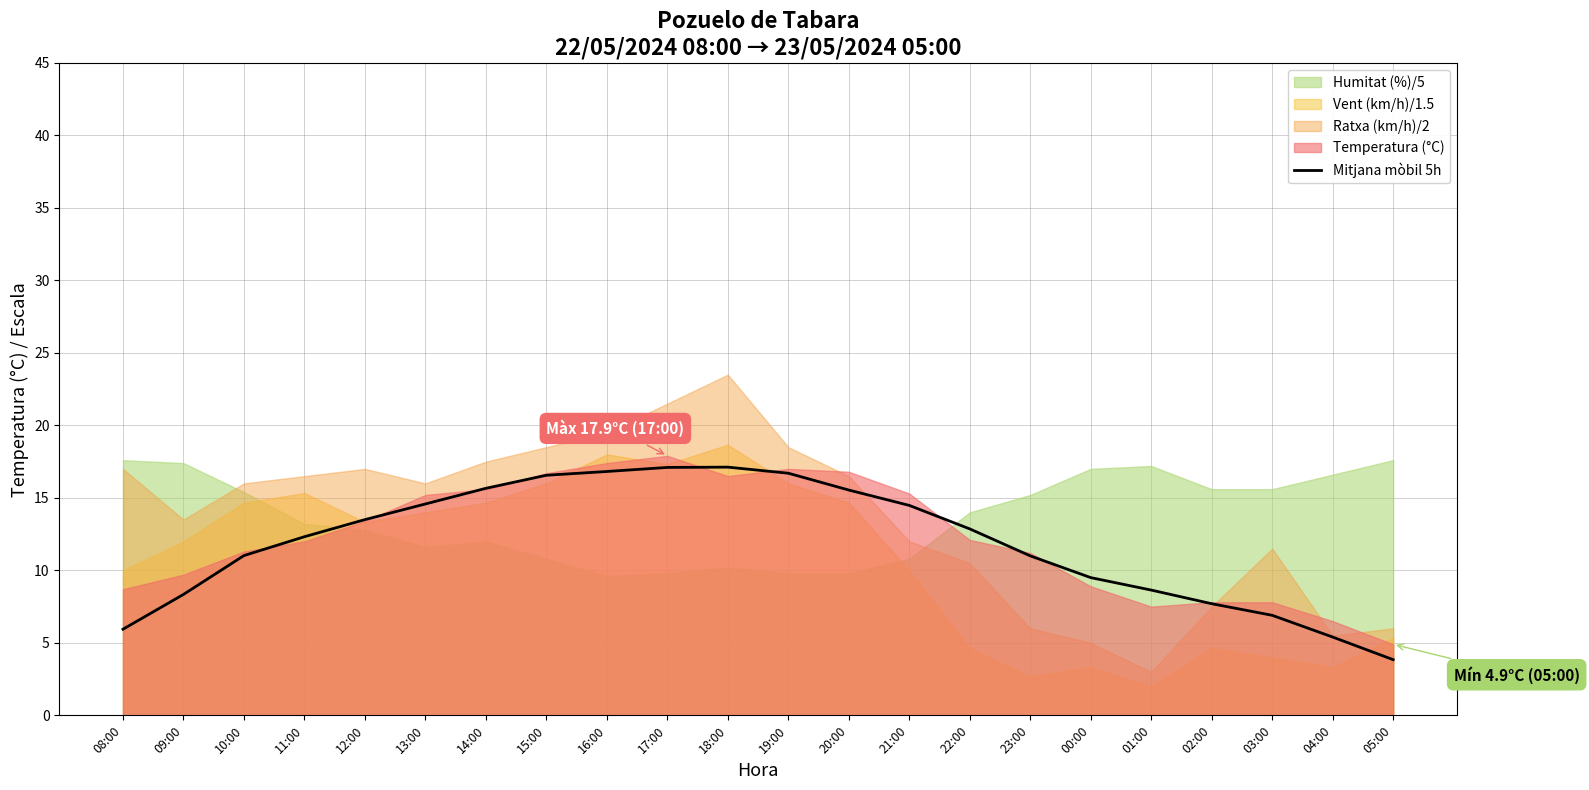

The chart shows a value of 16.6 at 15:00. True or false?

True